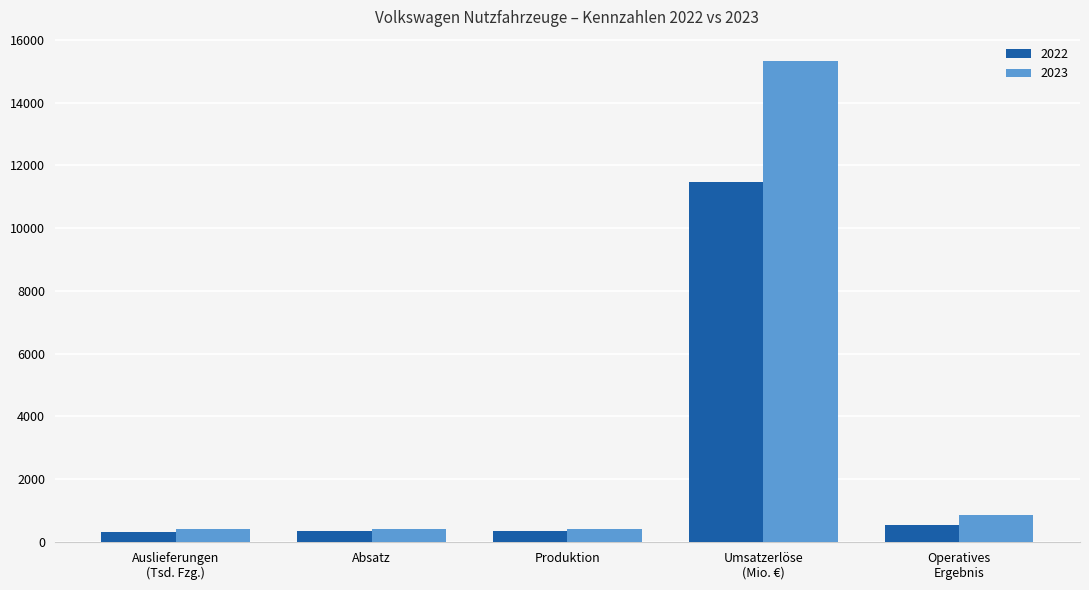

What is the maximum value for 2023?

15325